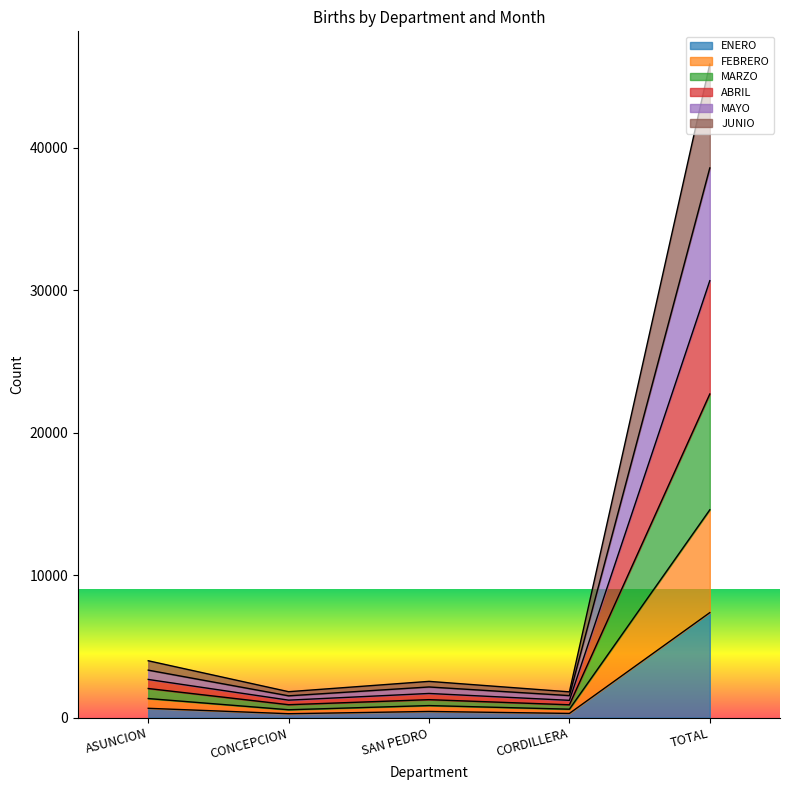

What is the minimum value for FEBRERO?

552